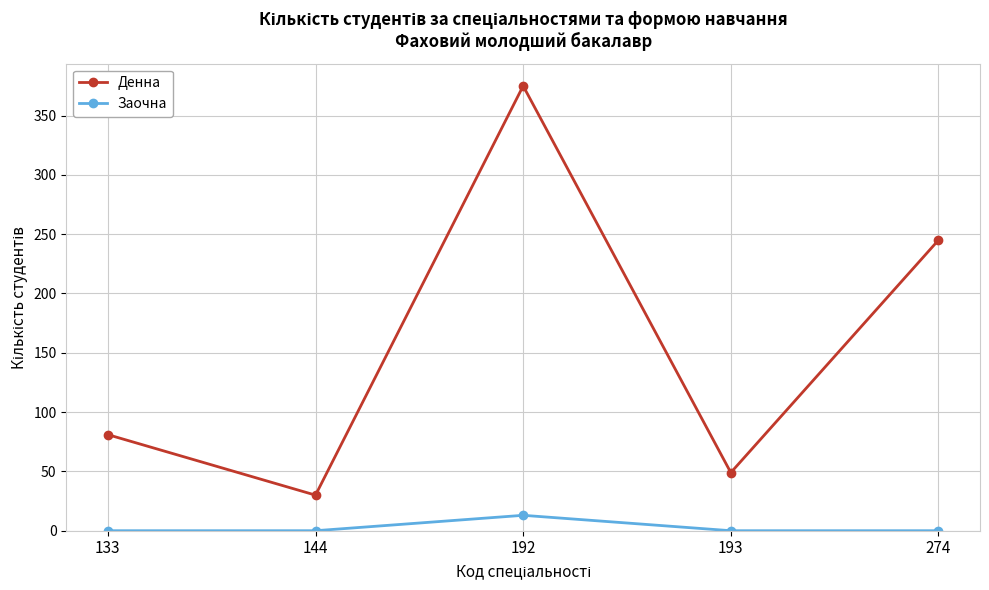

Is the value of Заочна at 274 greater than the value of Денна at 133?

No